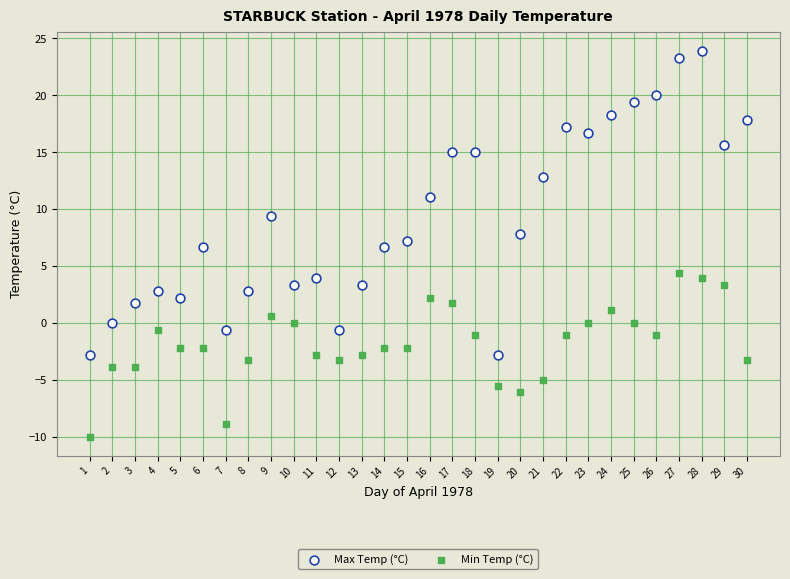

Which series has the widest spread of Y values?

Max Temp (°C)